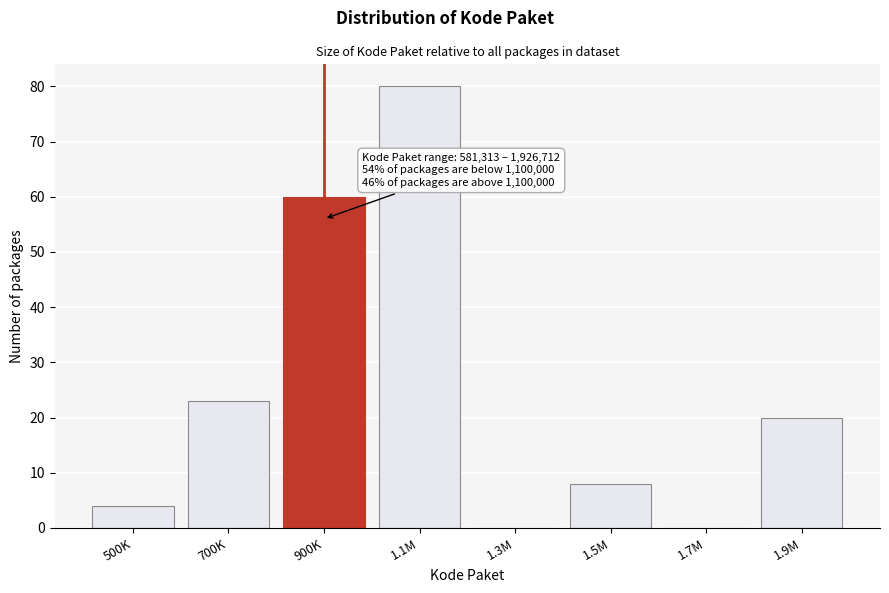

Reading left to right, transcribe all the data shown in this chart.

500K=4	700K=23	900K=60	1.1M=80	1.3M=0	1.5M=8	1.7M=0	1.9M=20